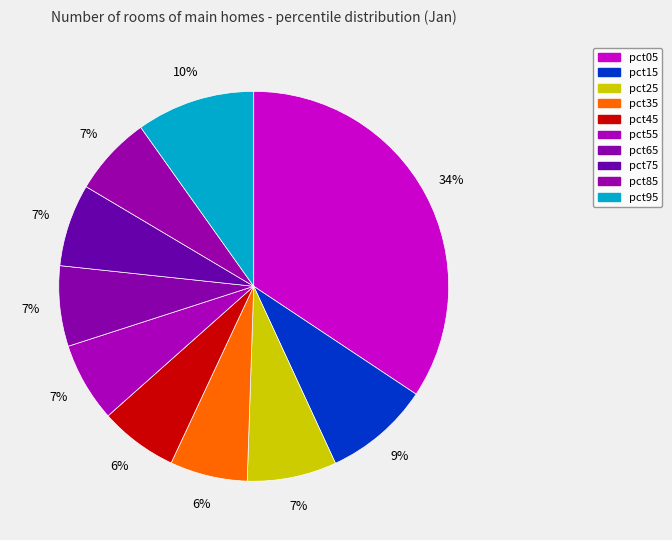

Is pct55 the majority of the pie?

No